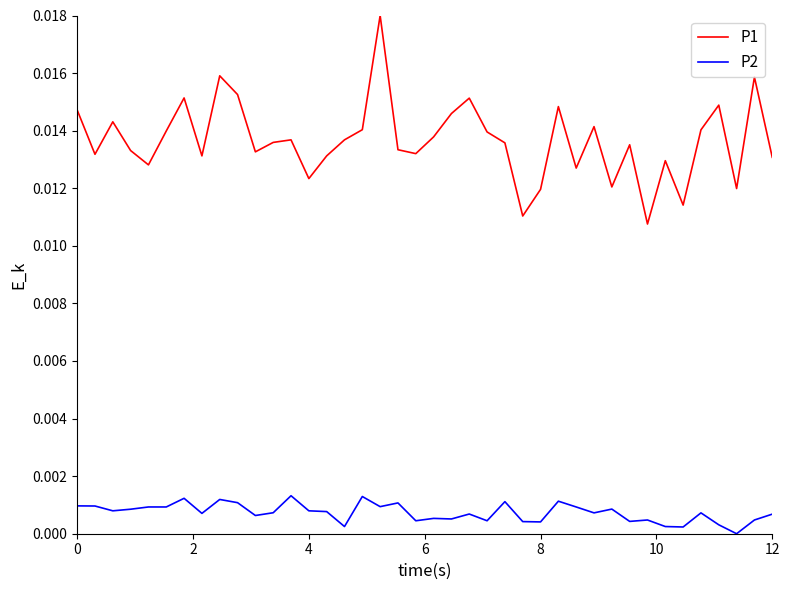

List the series in order of their peak value, lowest first.

P2, P1